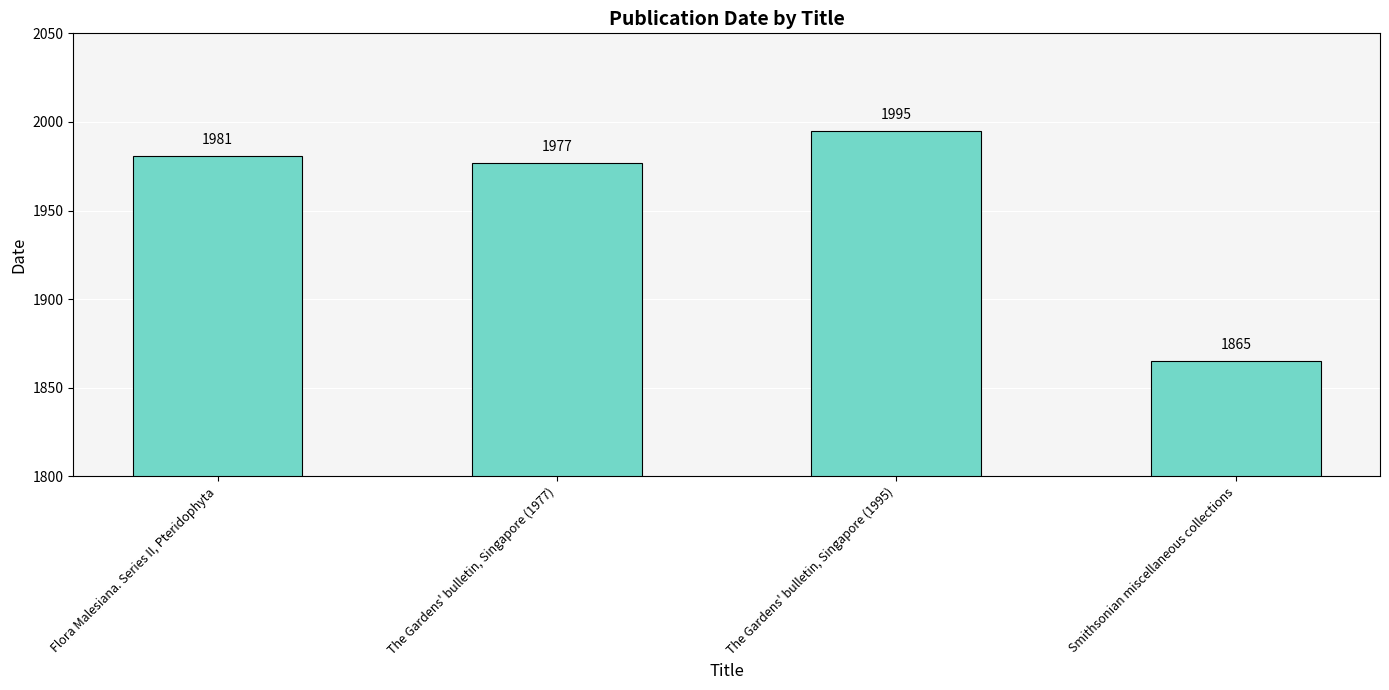

How many values are below 1981?

2